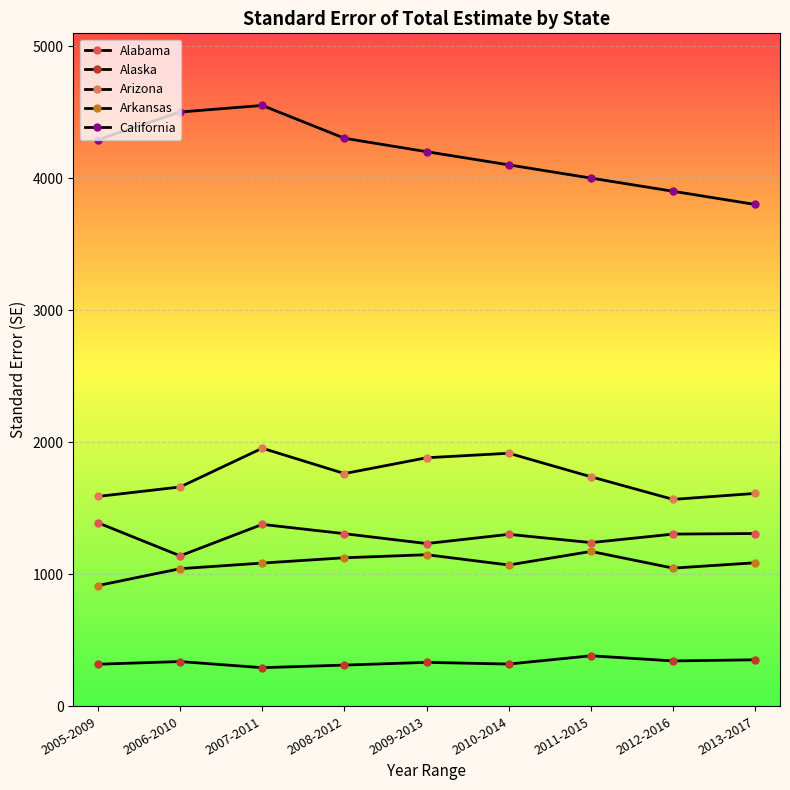

Reading left to right, what are all the values shown in this chart?

Alabama: 1389.7	1139.2	1377.5	1307.0	1232.2	1302.1	1239.5	1304.0	1308.2
Alaska: 318.5	338.6	292.4	311.9	332.5	319.8	382.4	343.5	352.0
Arizona: 1589.1	1660.8	1954.4	1762.3	1882.1	1916.1	1738.0	1566.6	1612.2
Arkansas: 914.3	1041.9	1084.5	1124.6	1147.7	1069.9	1172.6	1046.2	1086.9
California: 4290.6	4500.3	4550.2	4301.5	4200.0	4100.0	4000.0	3900.0	3800.0